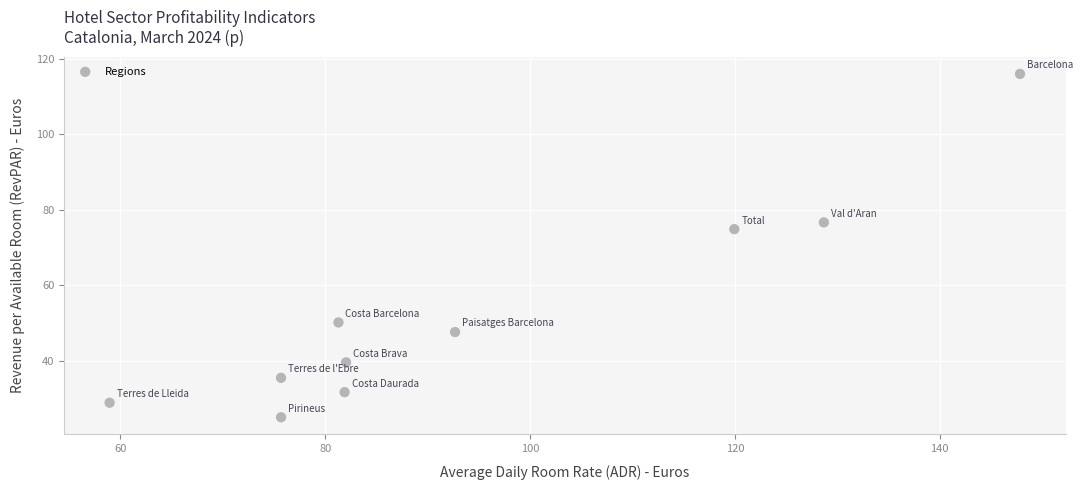

What is the average Y value?

52.6